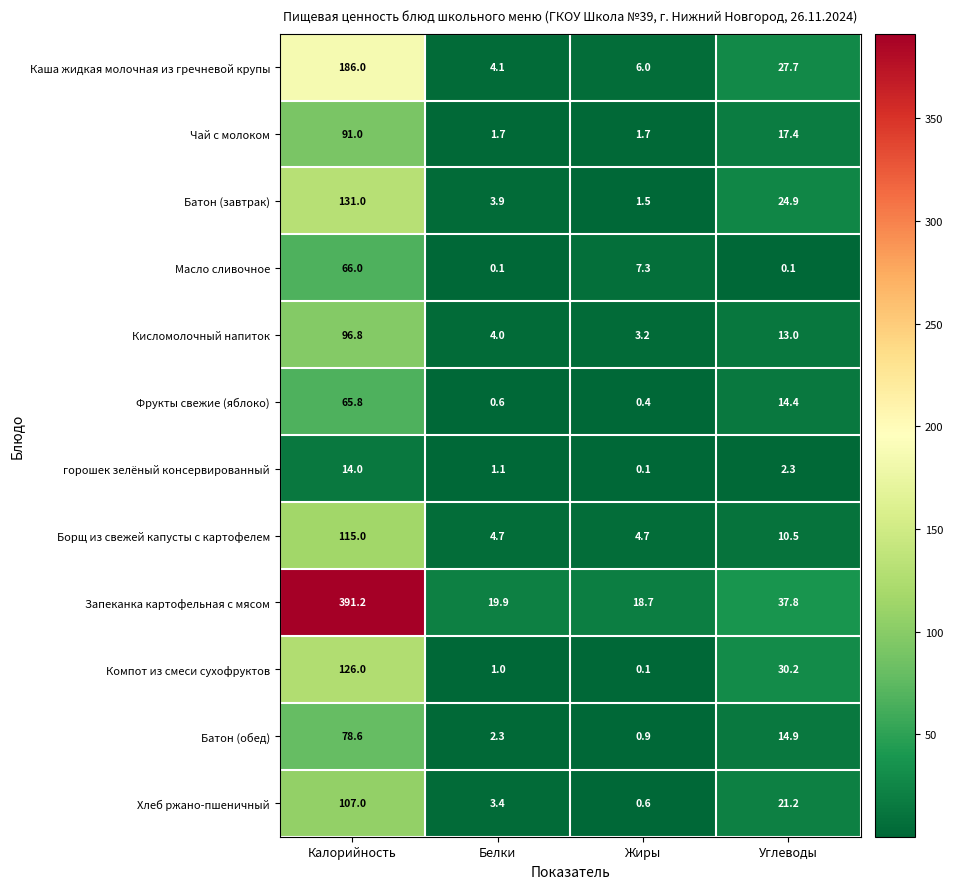

What is the difference between the highest and lowest values at Углеводы?

37.7